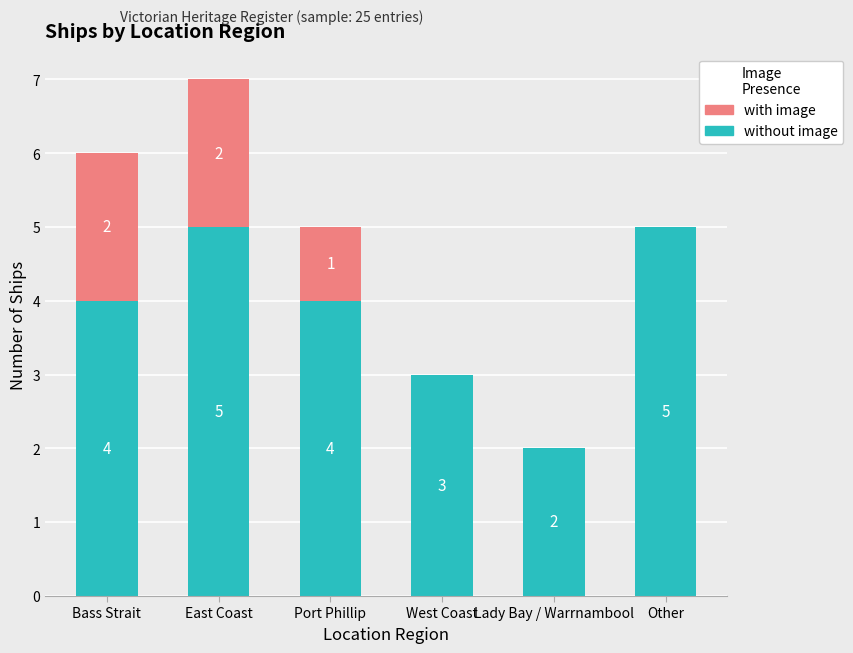

Is it true that without image equals 5 at Other?

True